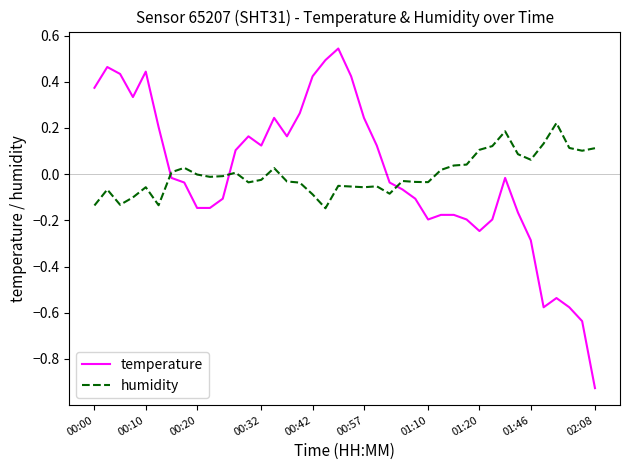

Rank the series by their maximum value, from highest to lowest.

temperature, humidity